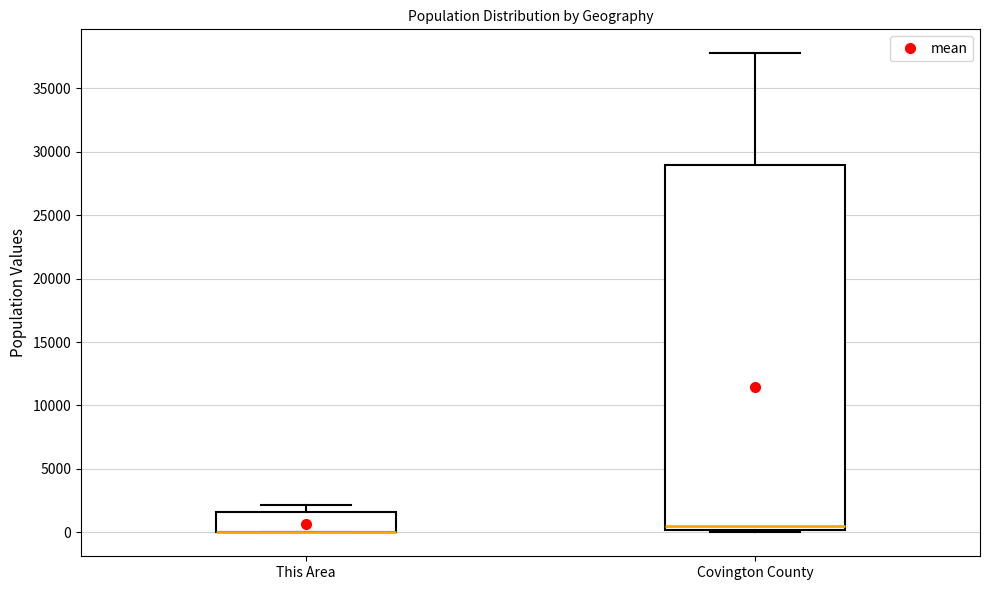

Comparing the boxes themselves (not the whiskers), which one is the tallest?

Covington County